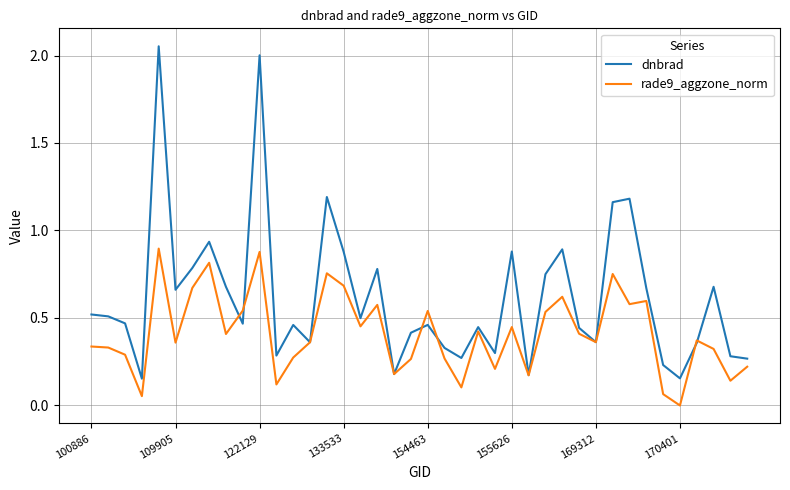

How many values in rade9_aggzone_norm are above zero?

39